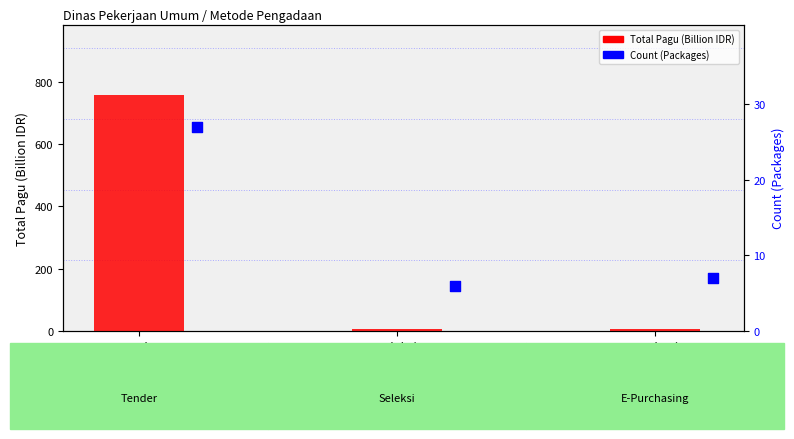

Which series reaches the maximum Y coordinate?

Total Pagu (Billion IDR)